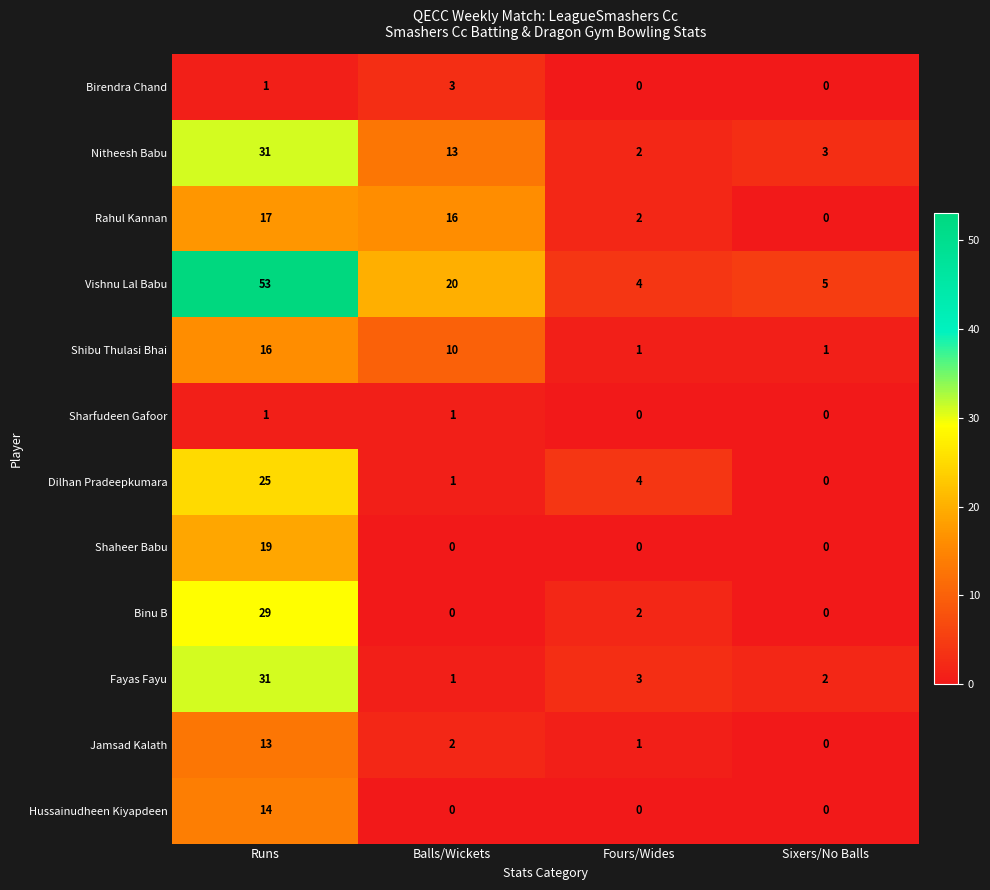

Where does the Dilhan Pradeepkumara series first go above 4?

Runs